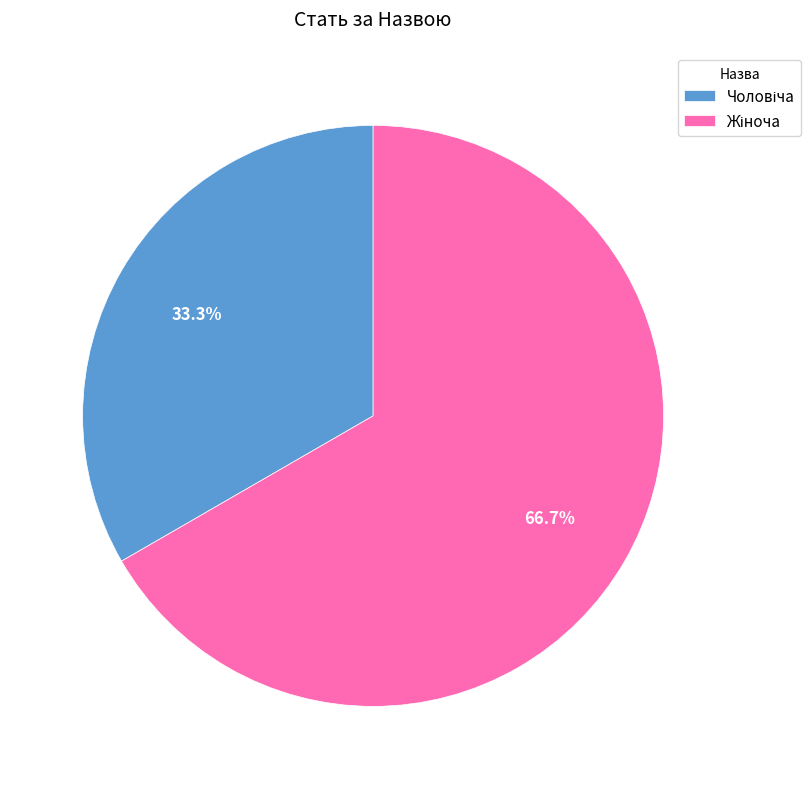

How many segments does this pie chart have?

2